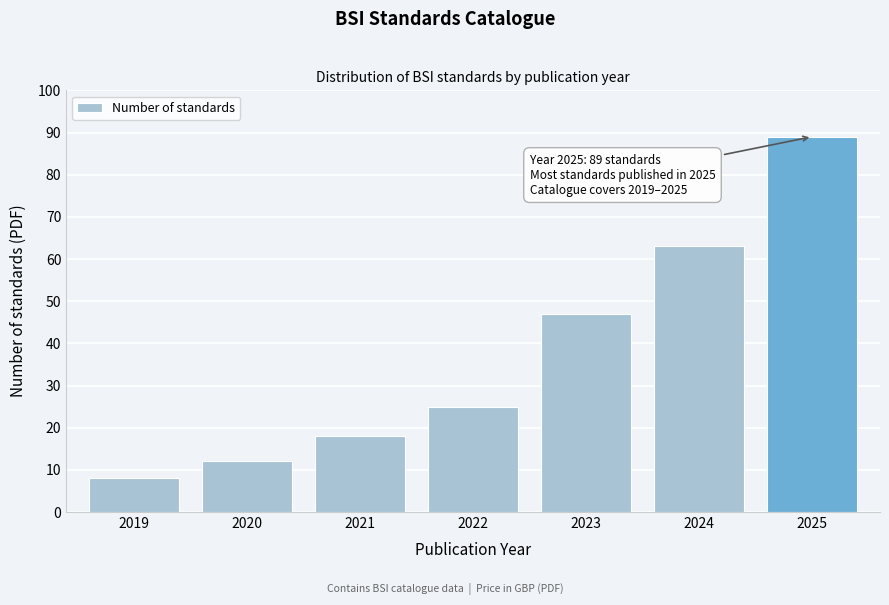

Reading left to right, list all the values displayed in this chart.

2019=8	2020=12	2021=18	2022=25	2023=47	2024=63	2025=89